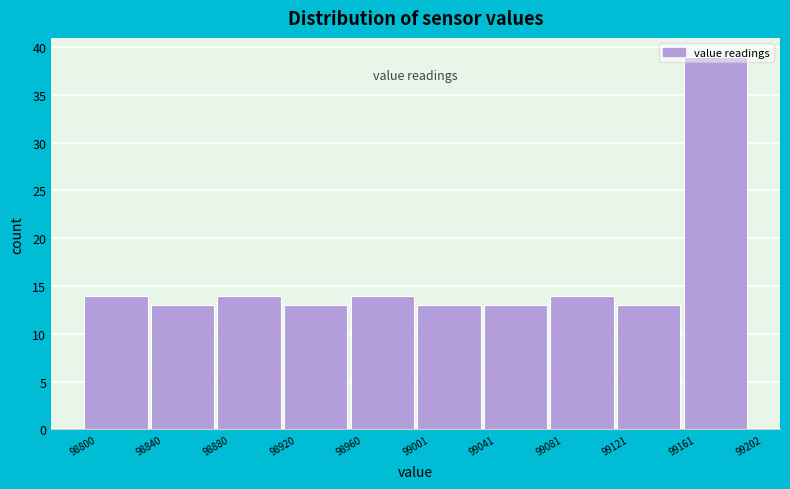

Reading left to right, list every bar in this chart as the range it spans on the x-axis followed by its height. The values are not printed on the chart, so give them approximately, as read against the axis.

98800 to 98840: 14
98840 to 98880: 13
98880 to 98920: 14
98920 to 98960: 13
98960 to 99001: 14
99001 to 99041: 13
99041 to 99081: 13
99081 to 99121: 14
99121 to 99161: 13
99161 to 99202: 39